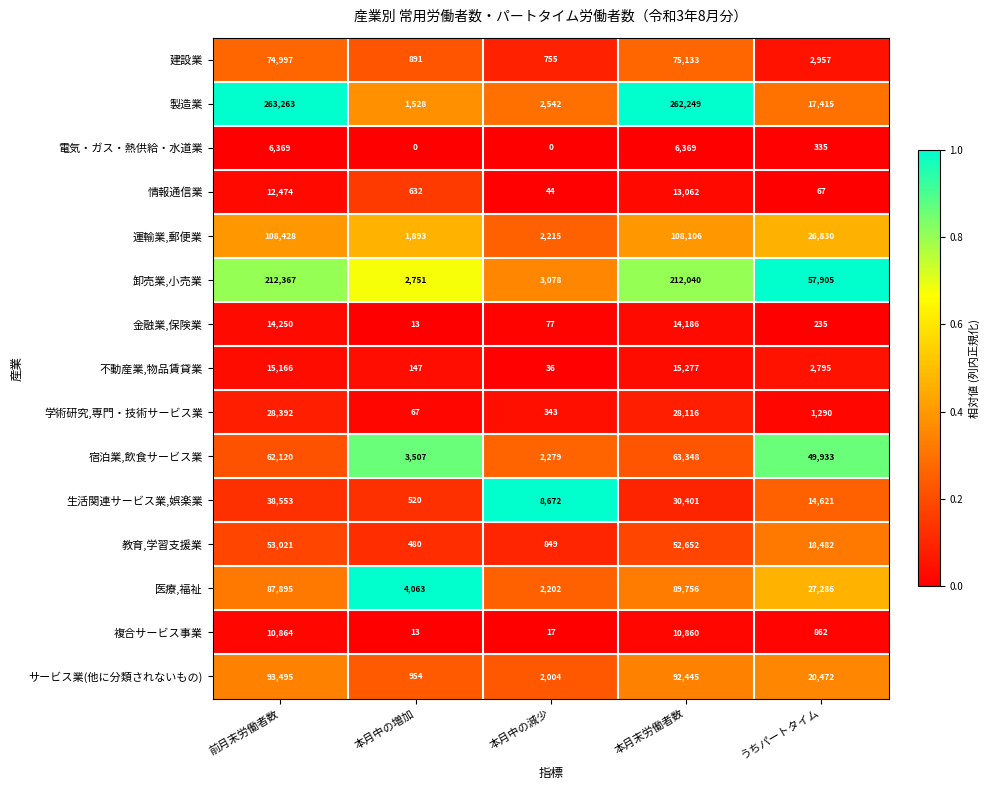

What is the difference between the highest and lowest values at 前月末労働者数?

256894